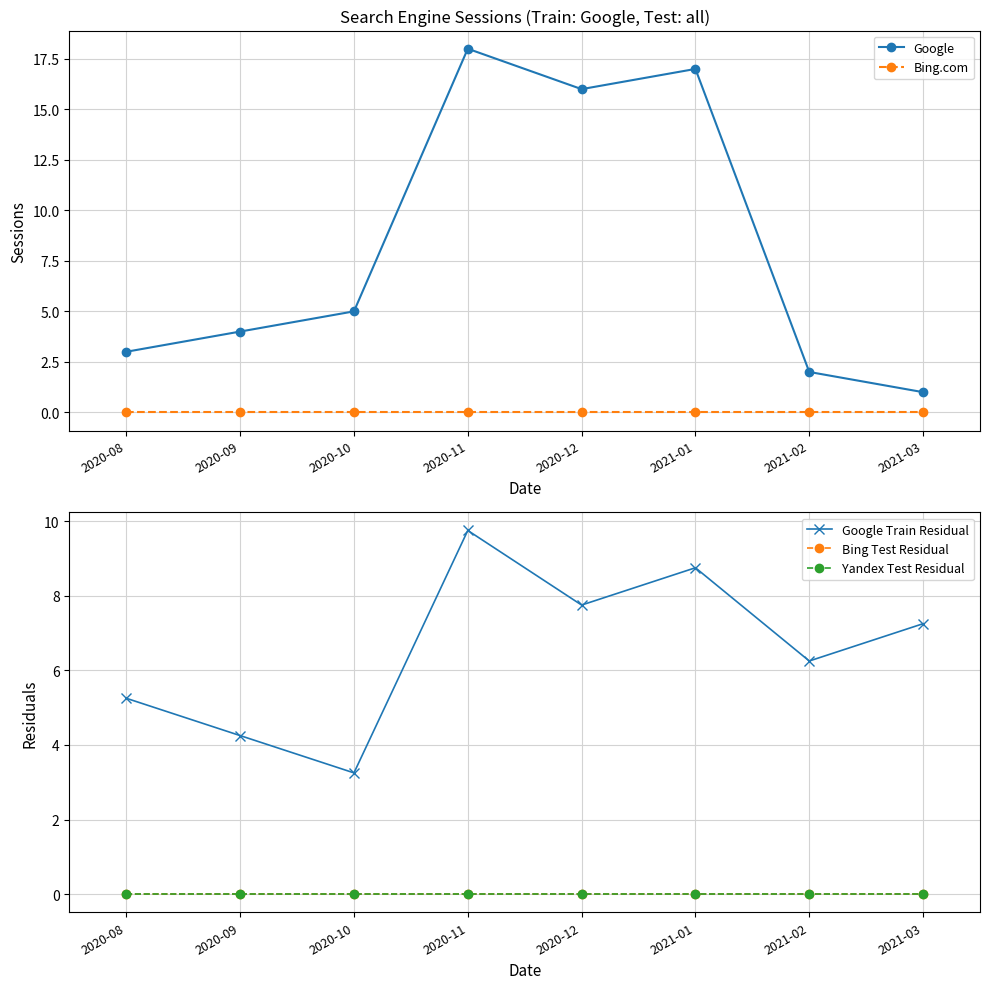

The Bing Test Residual series shows 0.0 at 2020-12. True or false?

True